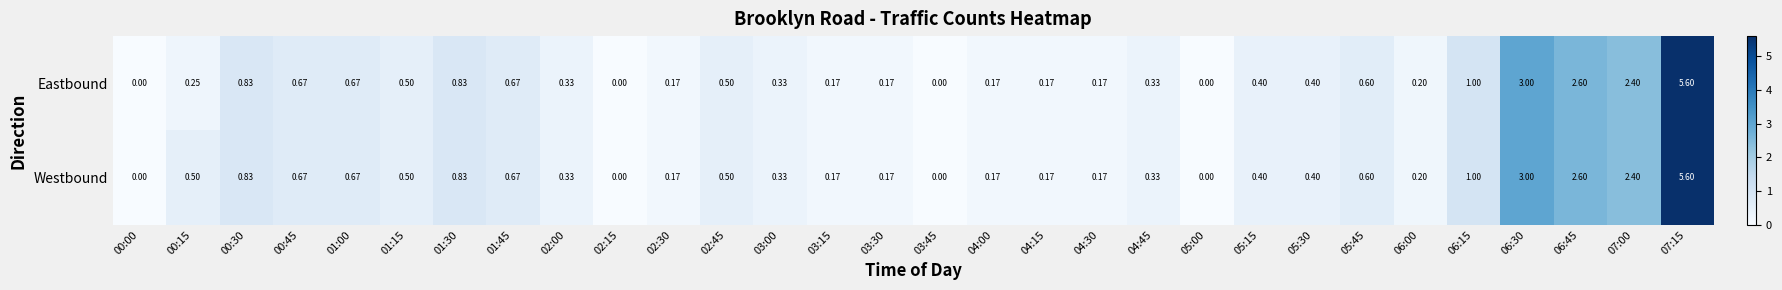

List the series in order of their overall mean, lowest first.

Eastbound, Westbound